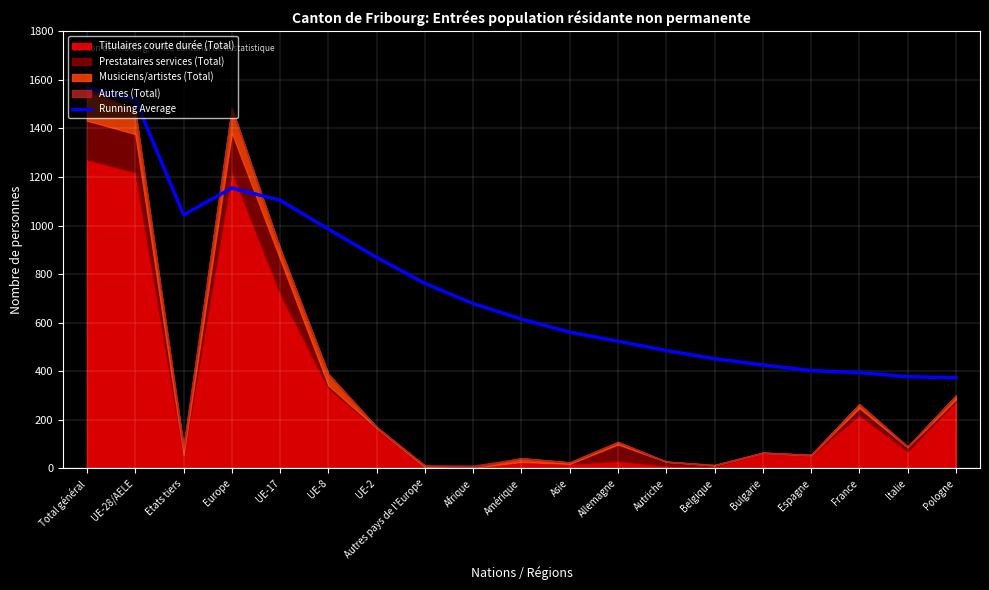

How many lines are shown in the chart?

1